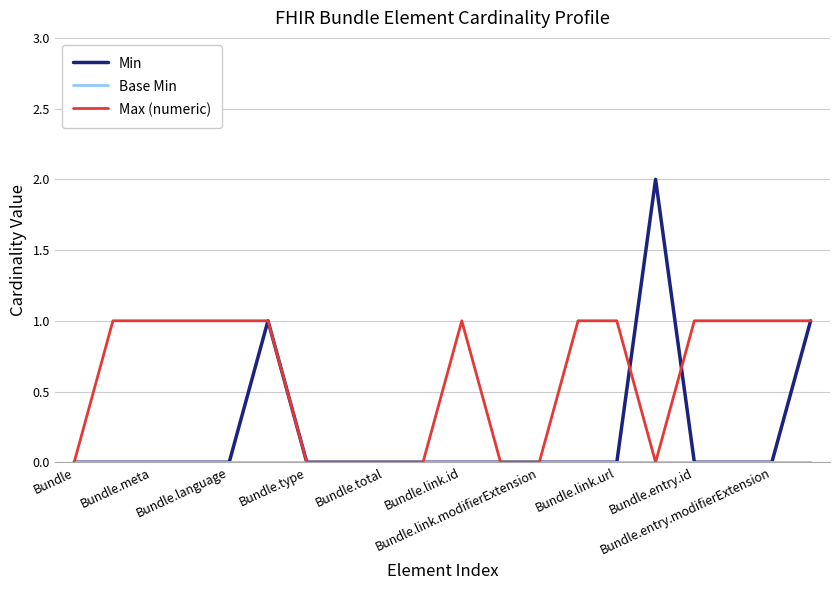

What is the difference between the second highest and minimum values in the Min series?

1